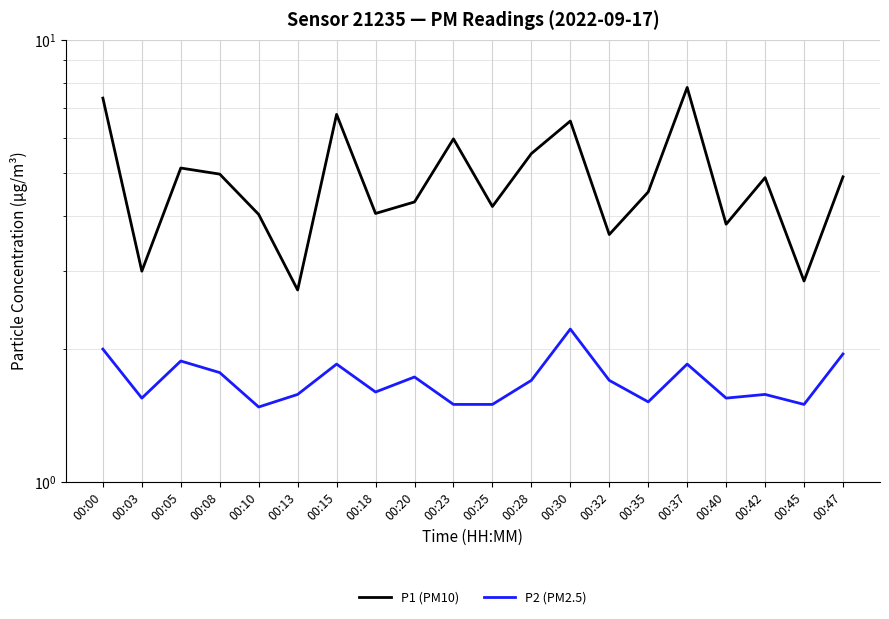

Is the value of P2 (PM2.5) at 00:28 greater than the value of P1 (PM10) at 00:18?

No